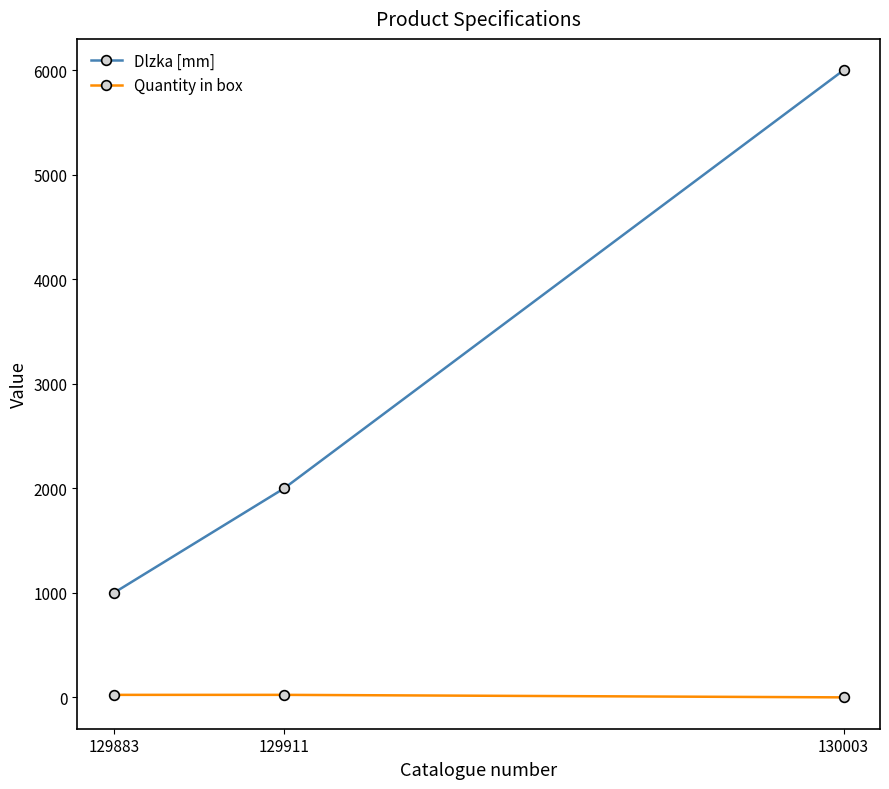

What is the value of the Dlzka [mm] point at the 1st from the left?

1000